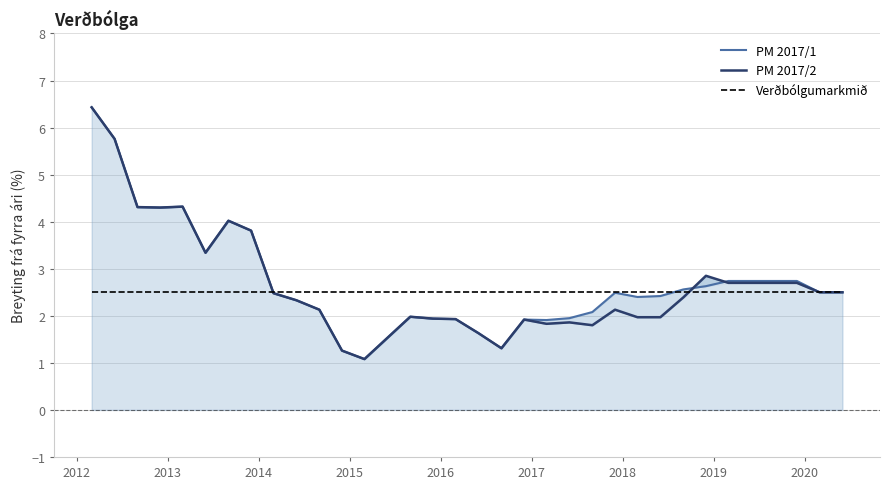

How many categories are shown in the chart?

34